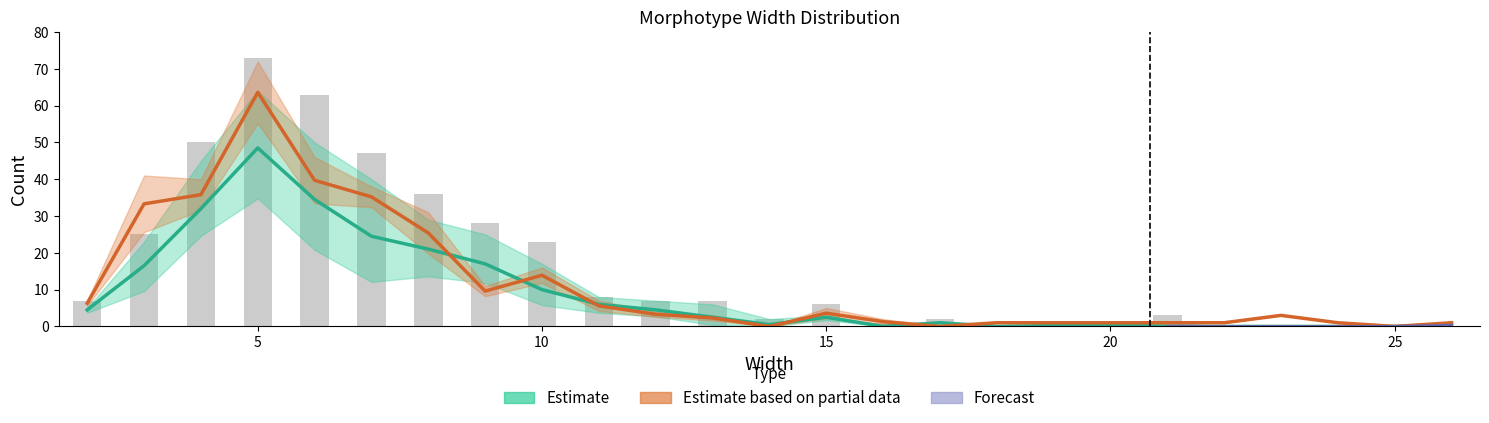

The value of Cylindrical (Complete) at 13 is 1. True or false?

False